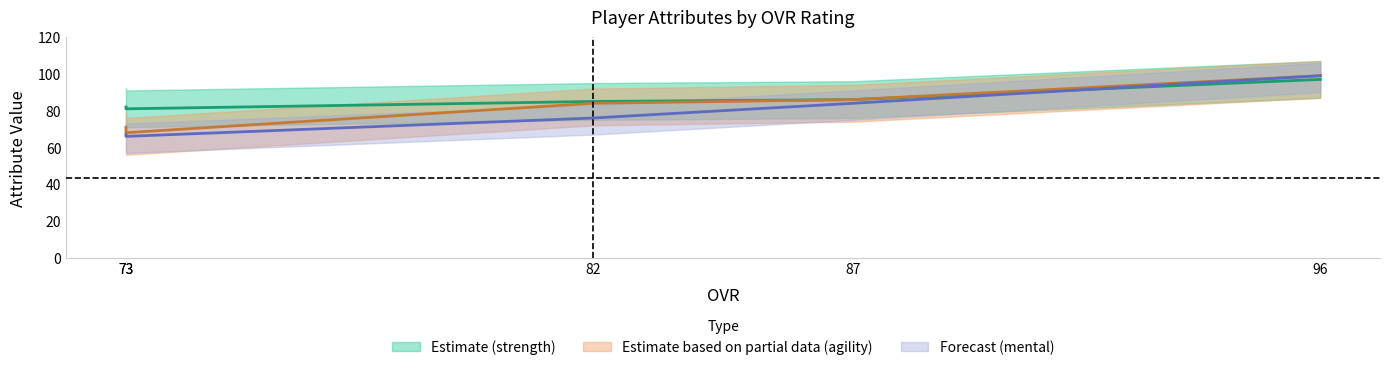

How many values in the agility series exceed 84?

2